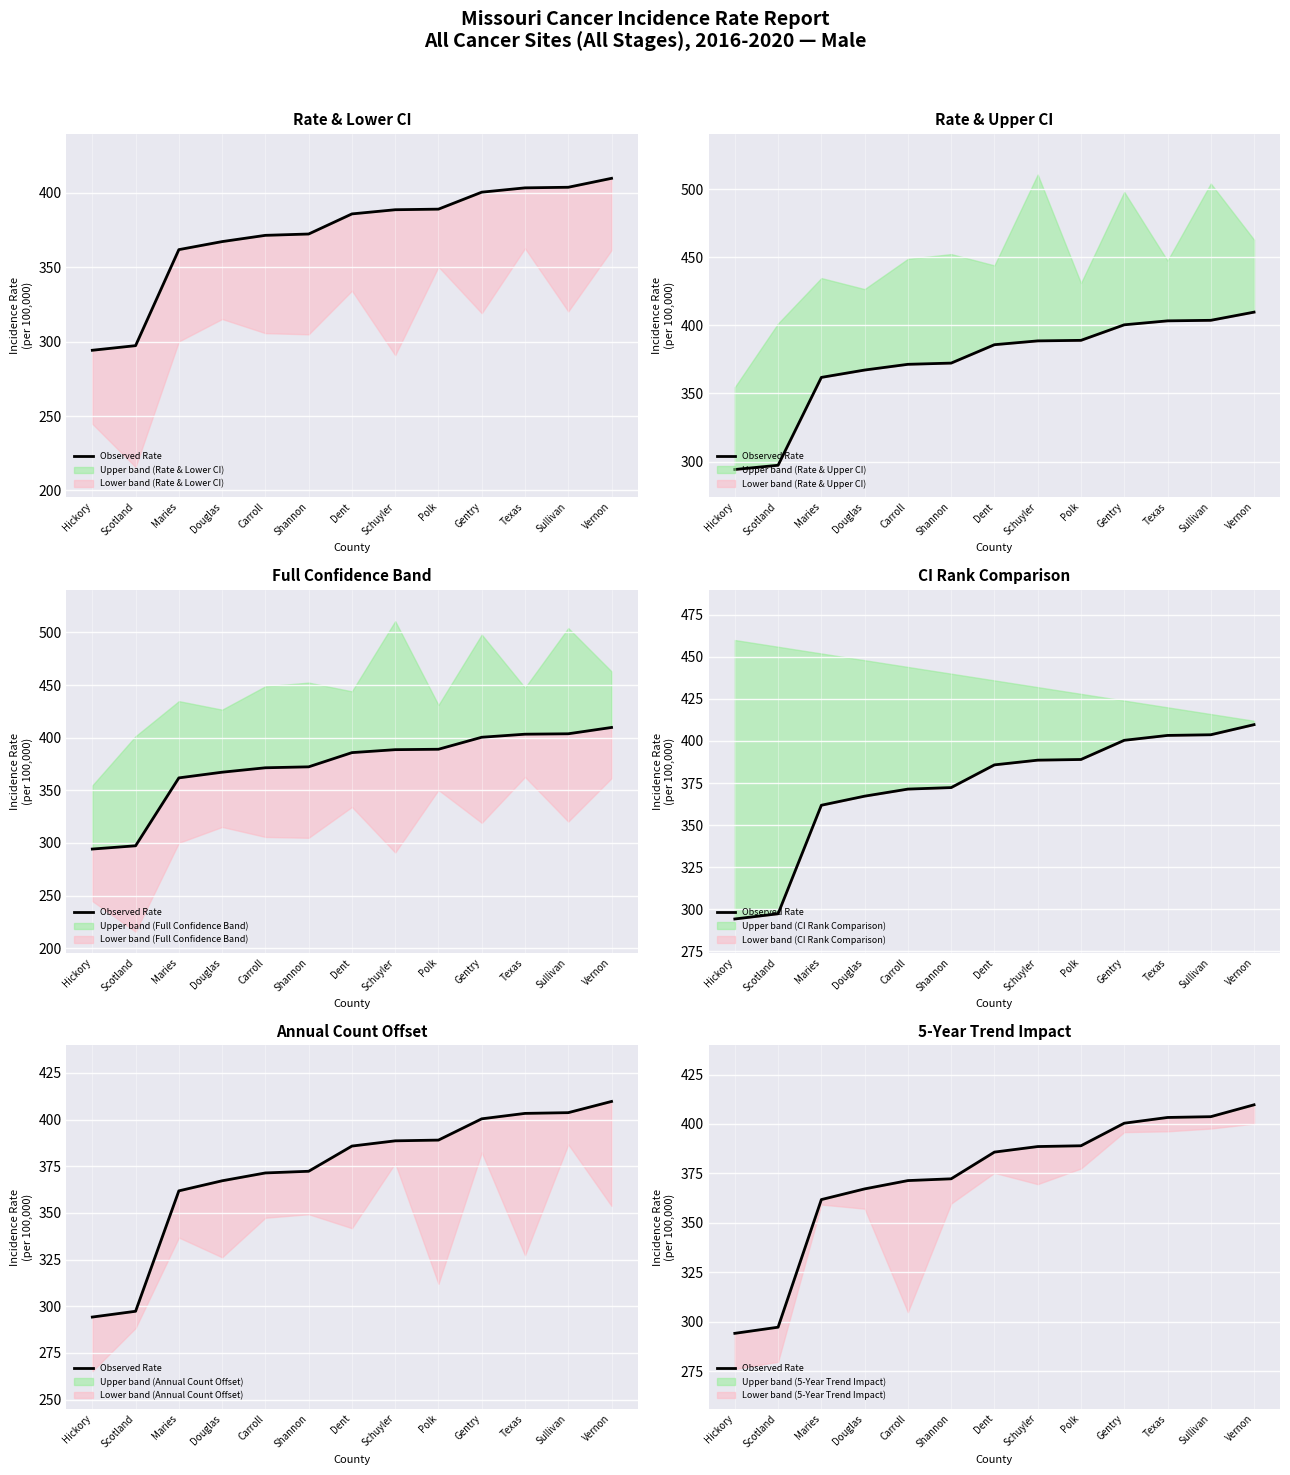

What is the greatest value displayed?

409.7